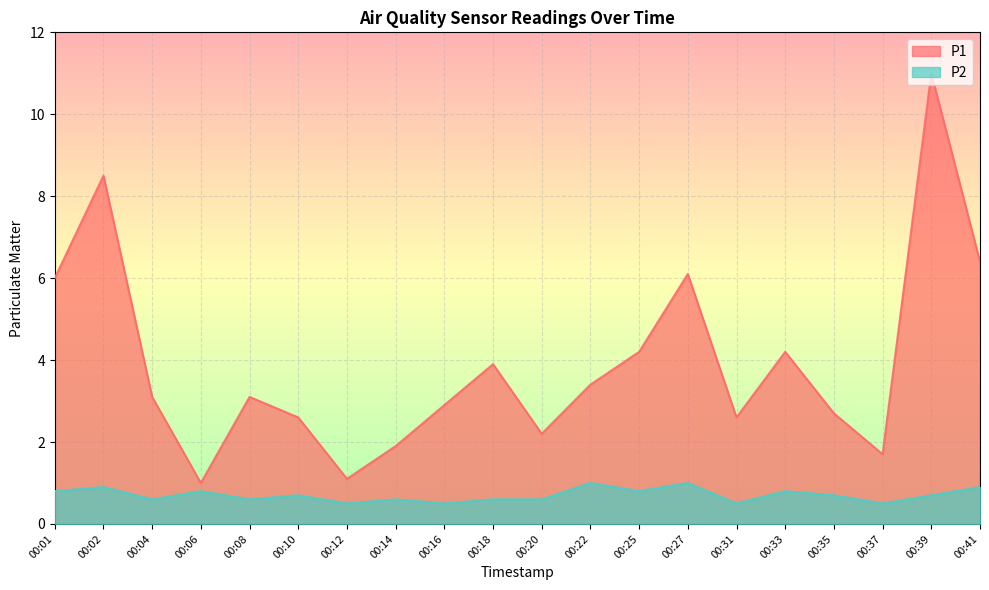

True or false: P2 and P1 intersect in this chart.

False